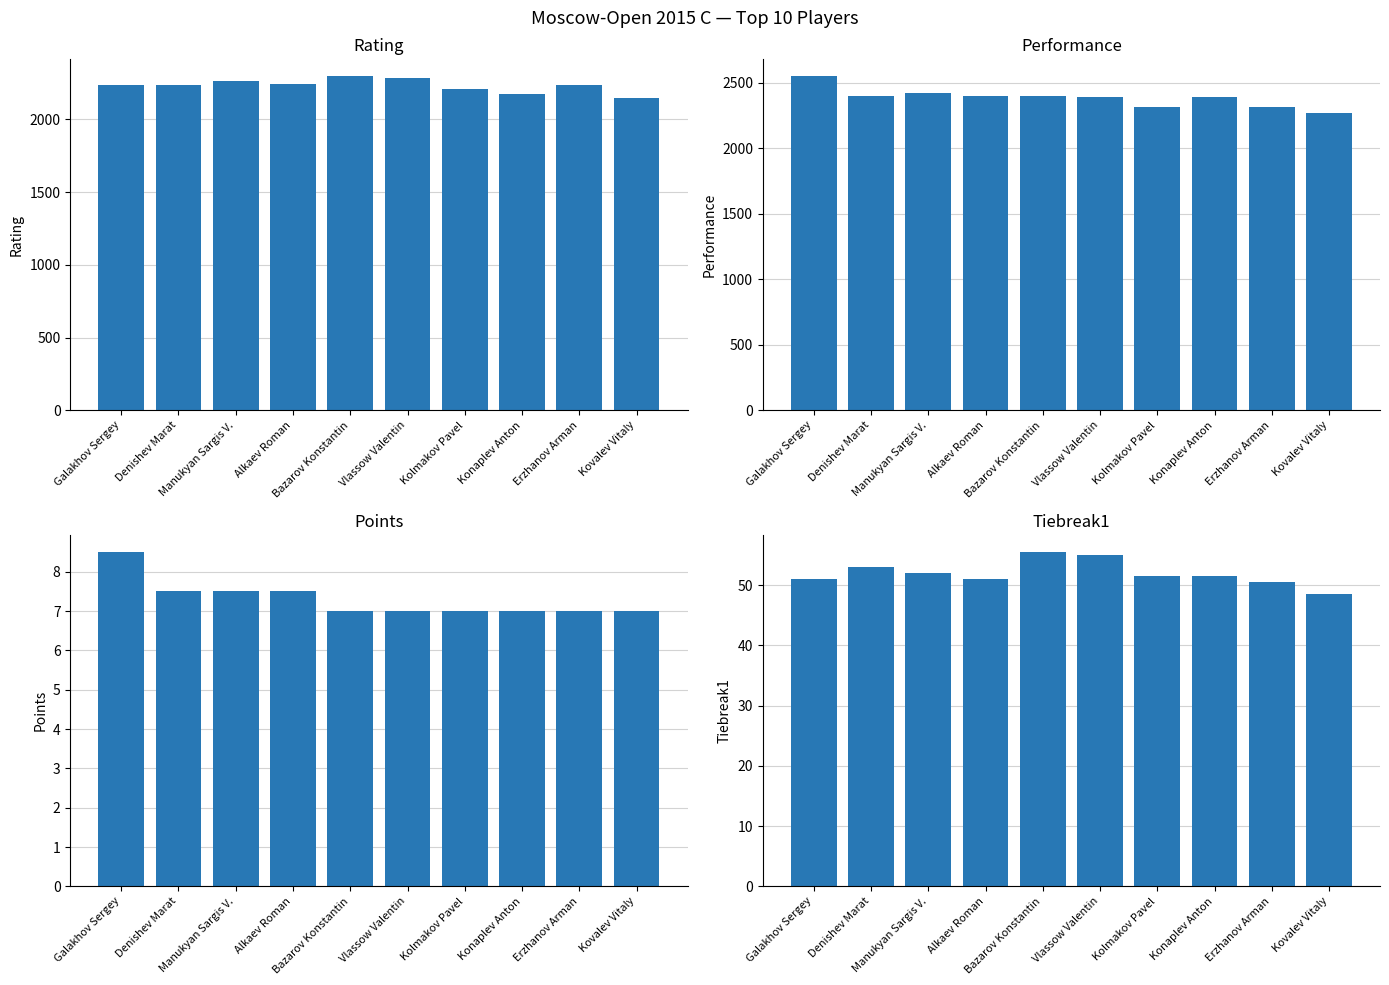

Are the bars horizontal?

No